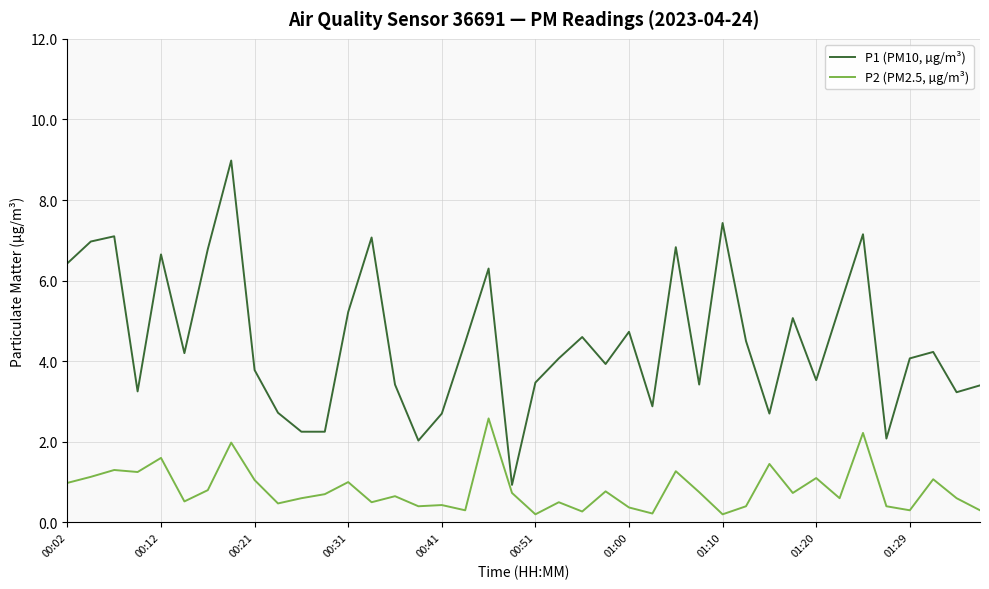

Does the chart display data point markers on the line(s)?

No